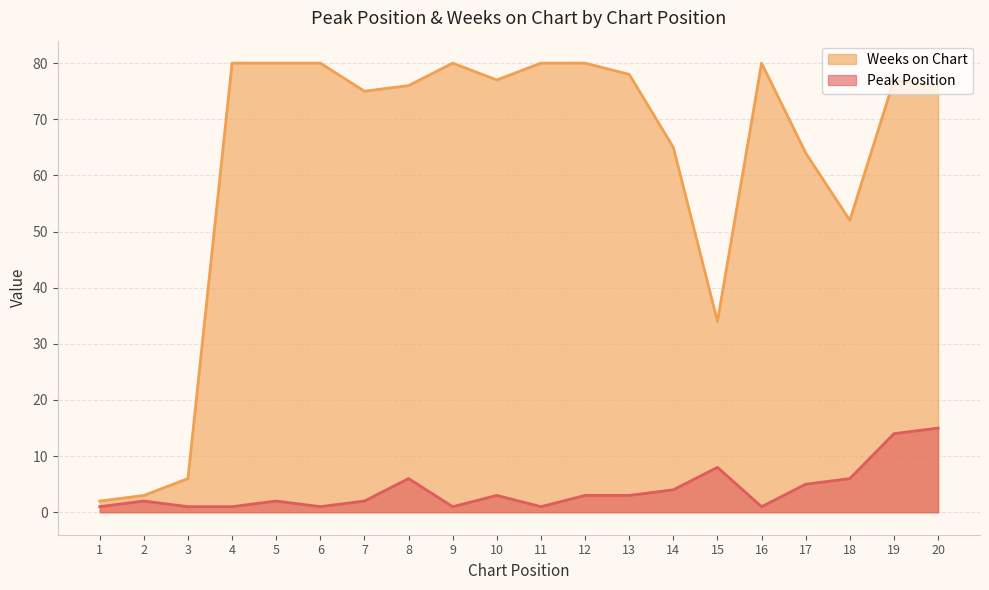

What is the difference between the highest and lowest values at 12?

77